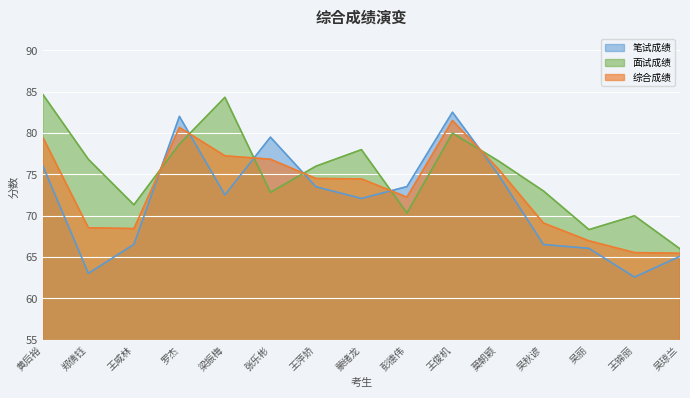

How many categories are shown in the chart?

15